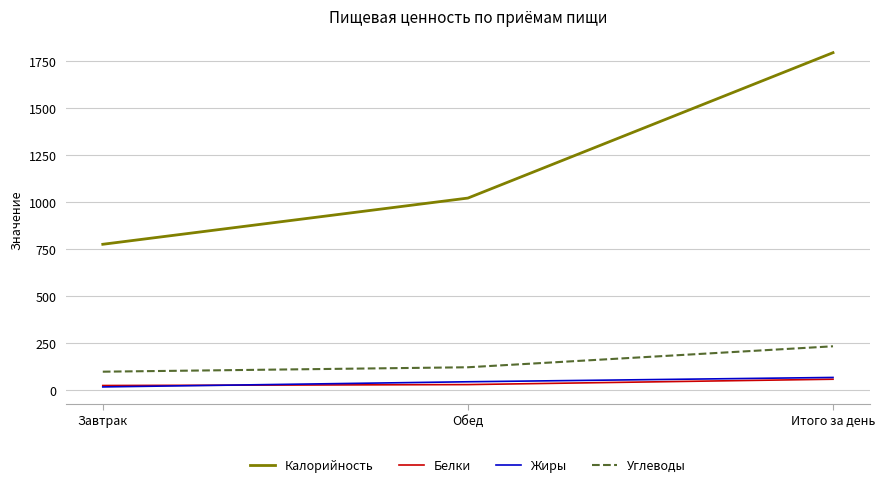

At which label is Калорийность closest to 1284?

Обед